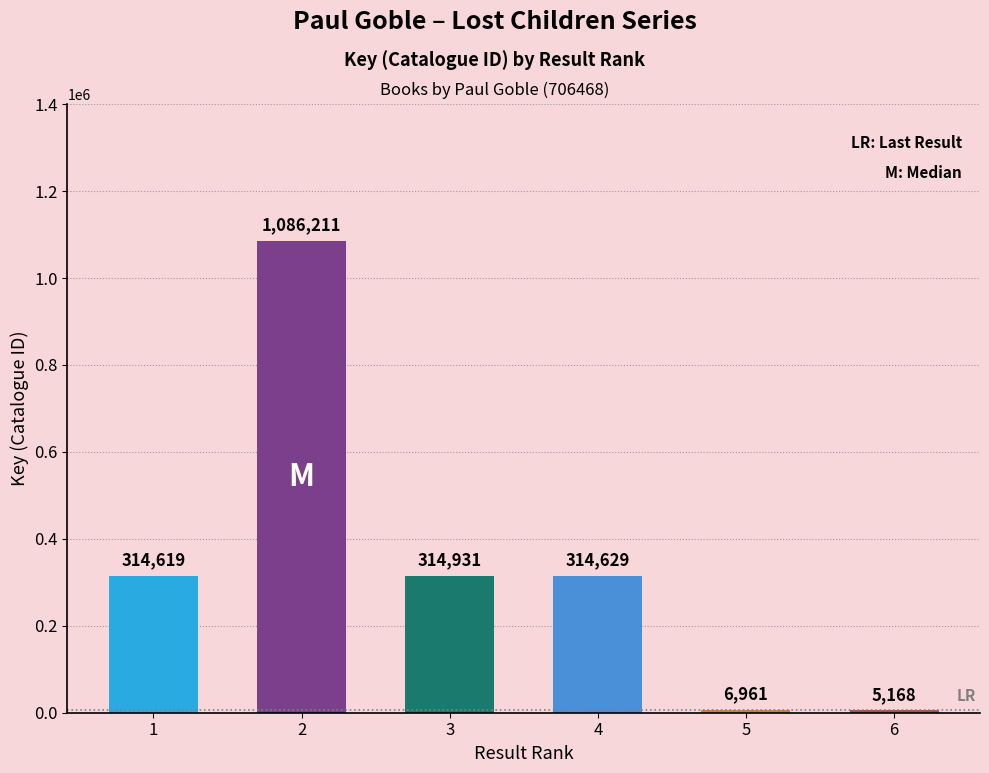

How many bars are there in total?

6